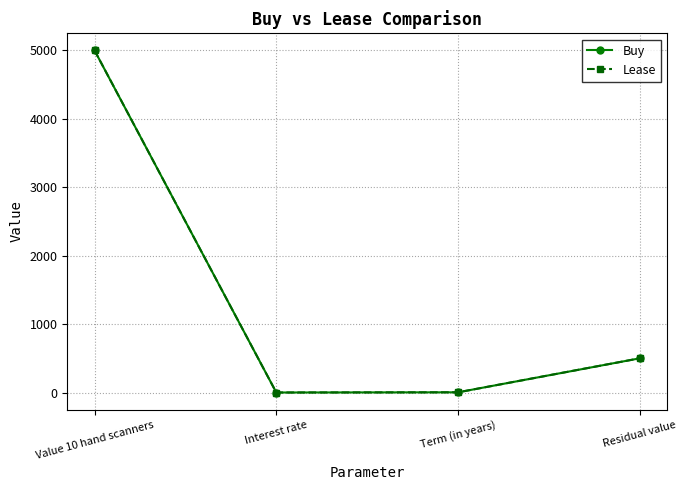

What is the maximum value shown in the chart?

5000.0